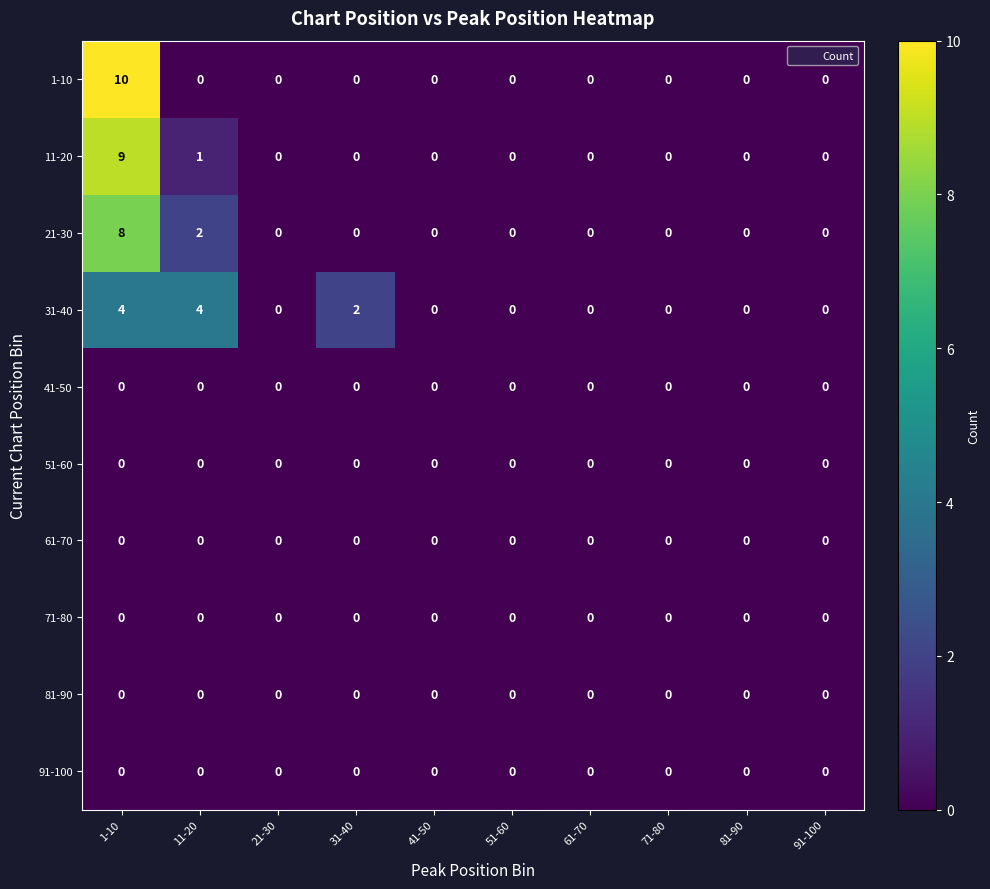

What is the sum of the 21-30 values at 1-10 and 71-80?

8